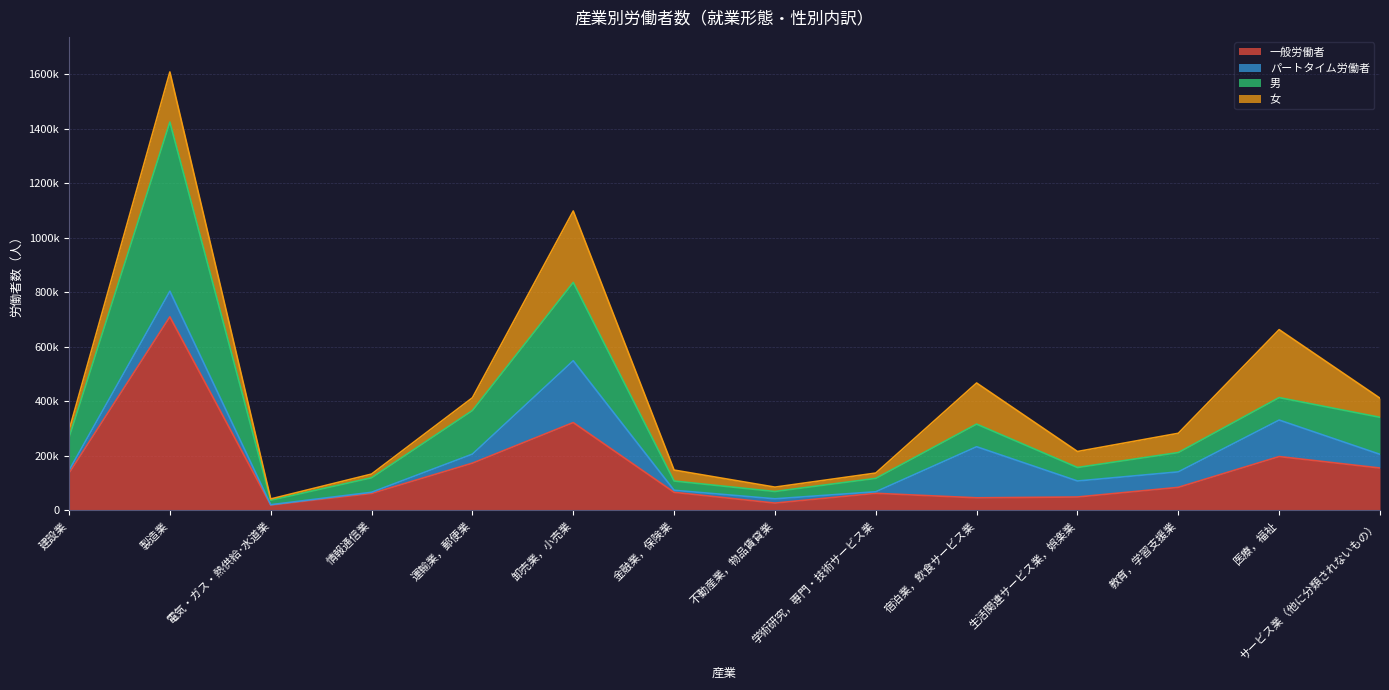

What is the difference between the highest and lowest values at 建設業?

130685